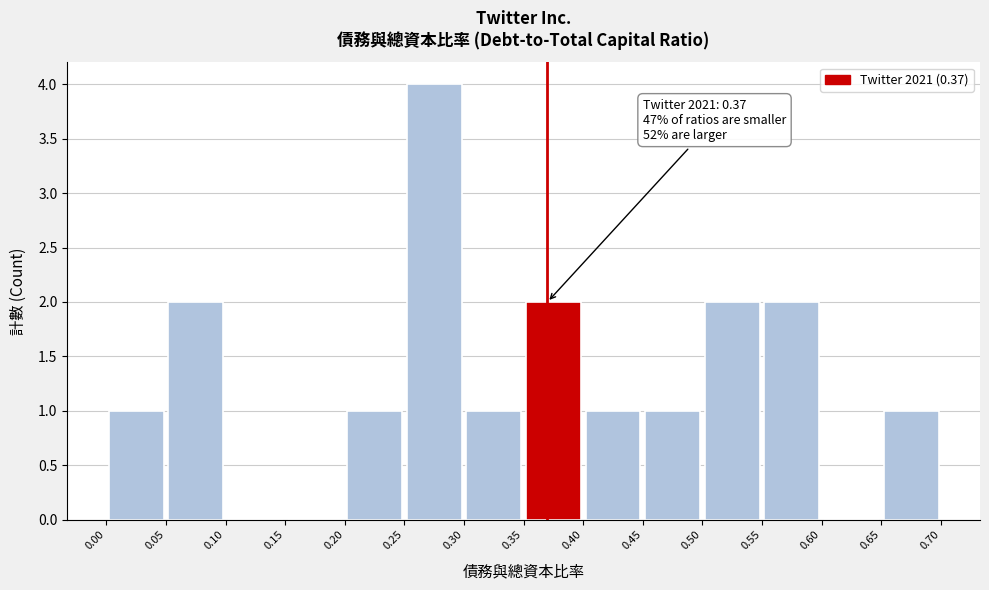

Which range on the x-axis has the tallest bar?

0.25 to 0.30